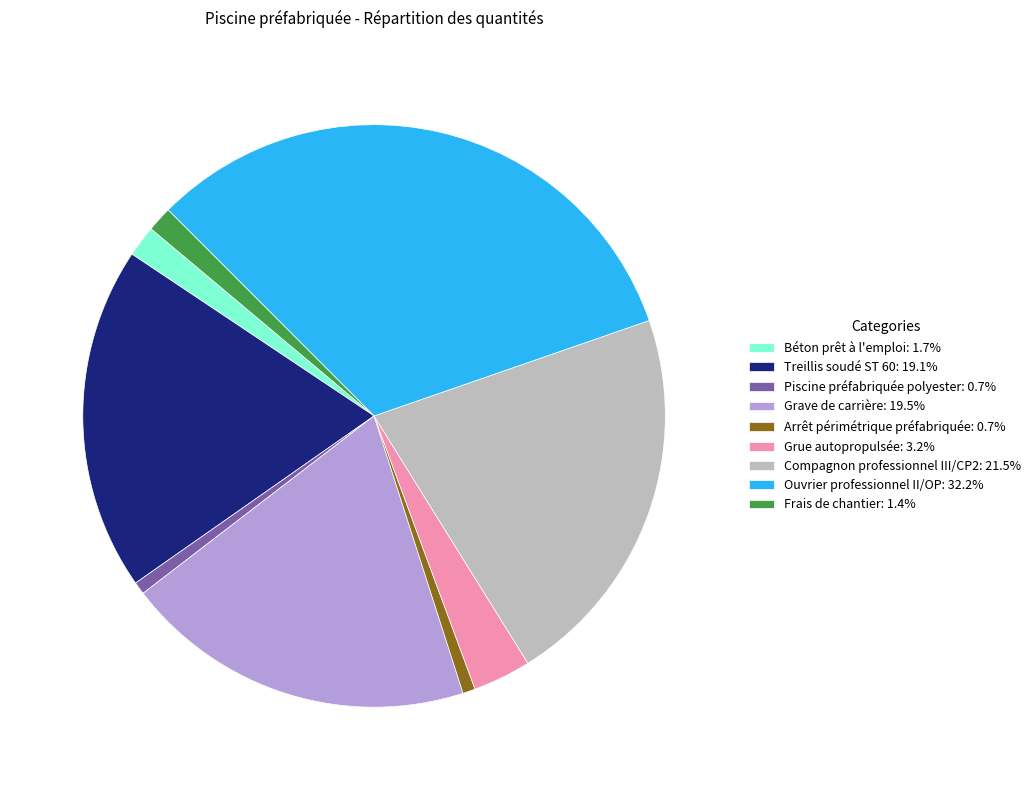

What is the ratio of the value at Treillis soudé ST 60: 19.1% to the value at Arrêt périmétrique préfabriquée: 0.7%?

27.5